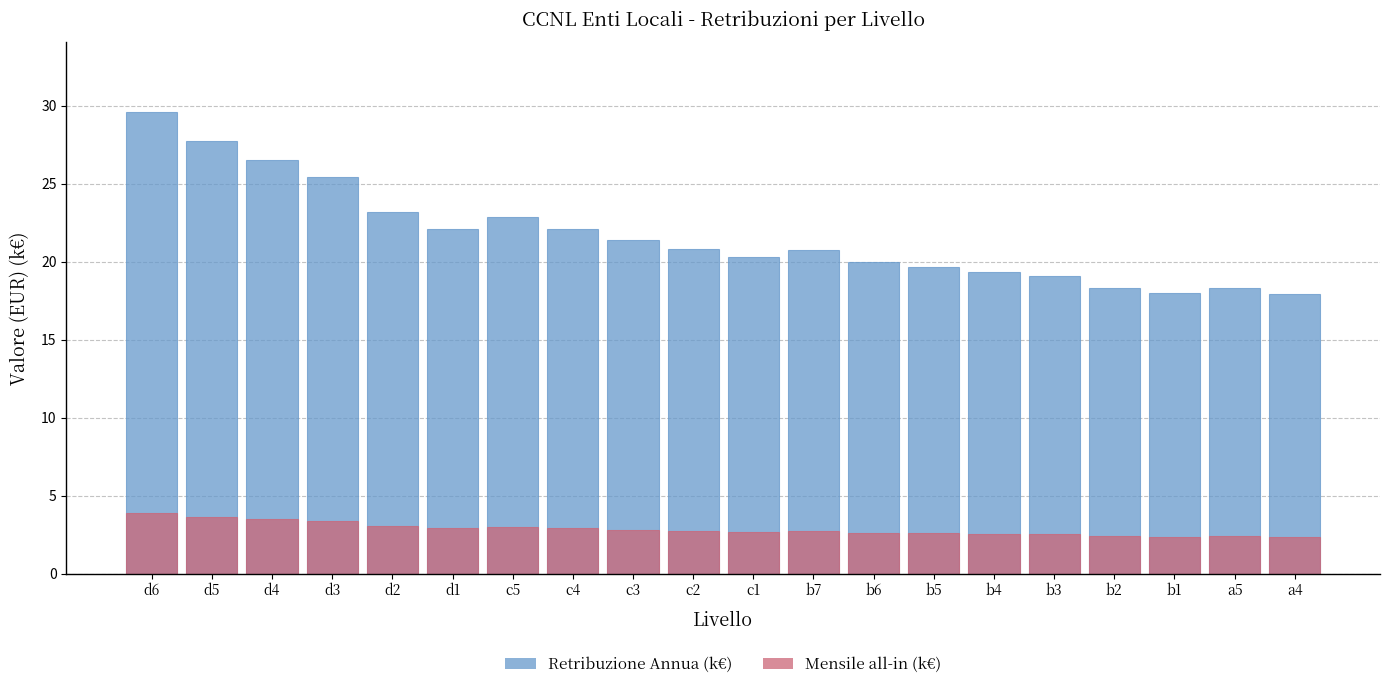

How many categories are shown in the chart?

20